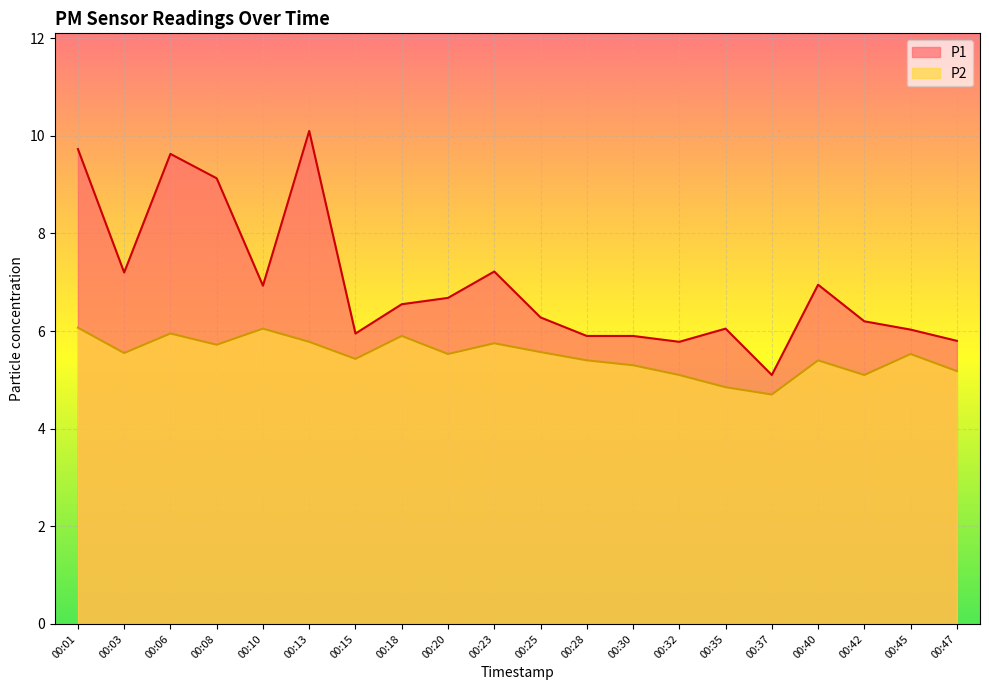

How many categories are shown in the chart?

20